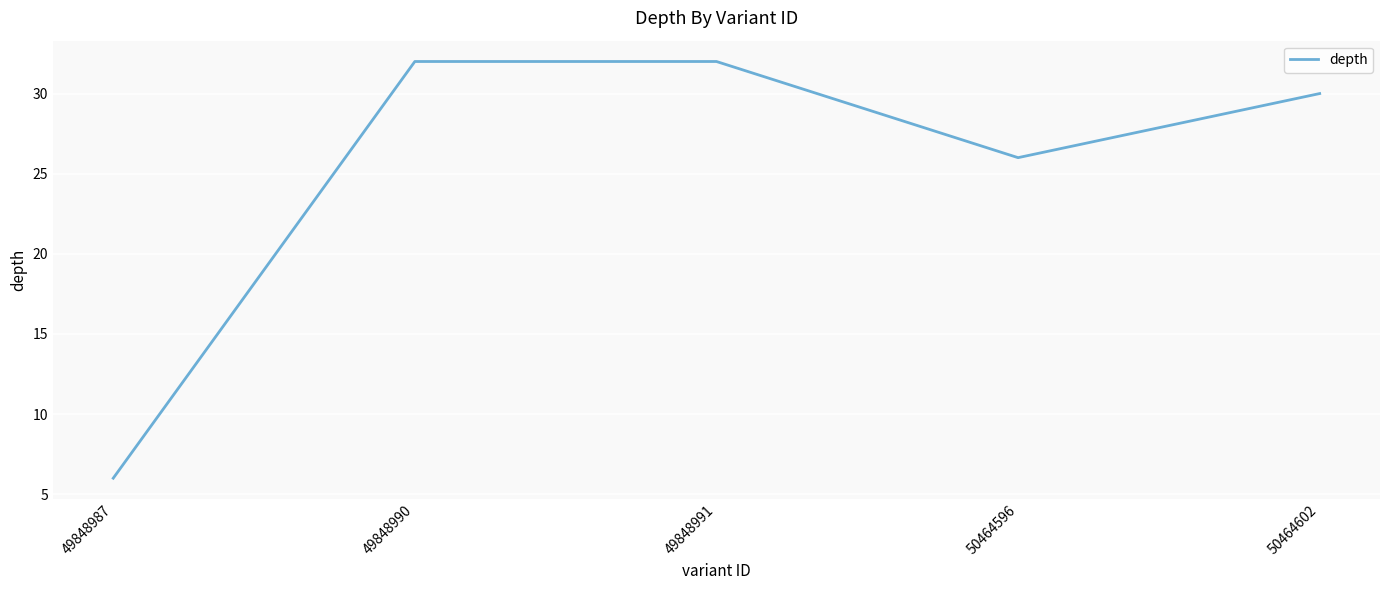

What is the greatest value displayed?

32